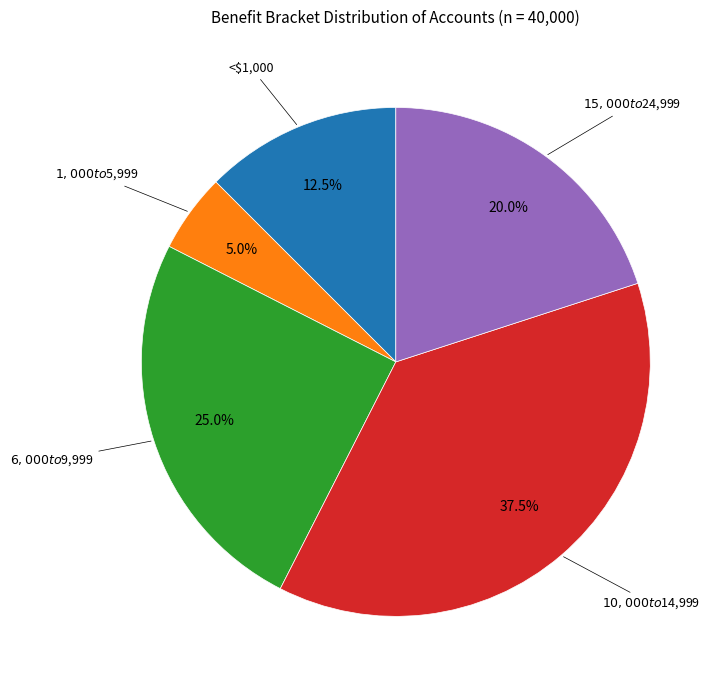

Is there any slice that represents more than half of the pie?

No